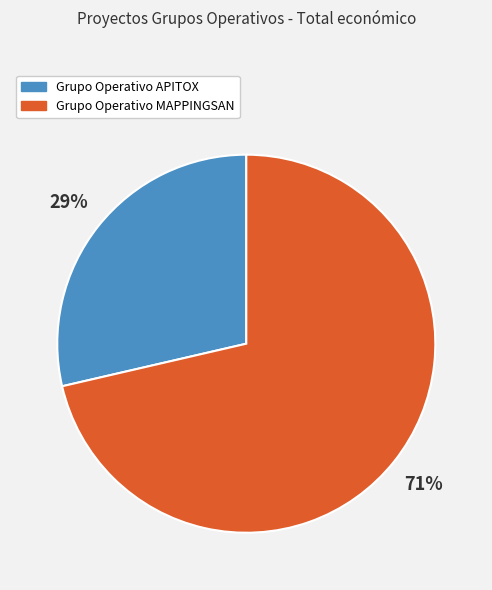

Between Grupo Operativo APITOX and Grupo Operativo MAPPINGSAN, which is larger?

Grupo Operativo MAPPINGSAN